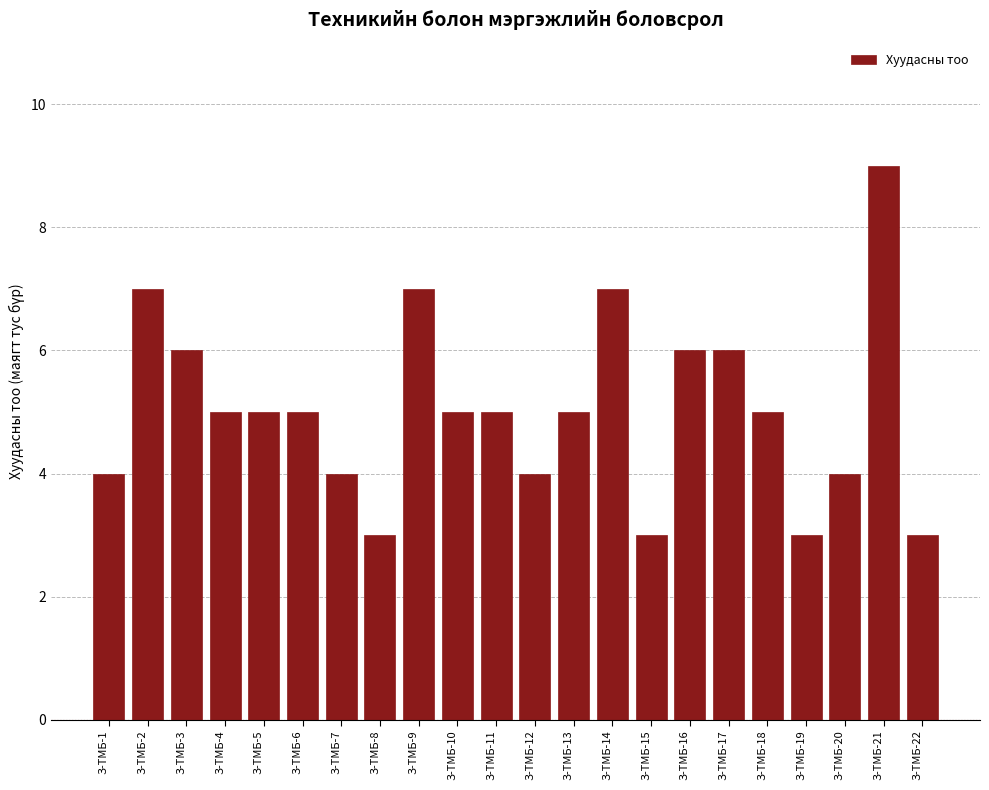

Reading right to left, list all the values displayed in this chart.

З-ТМБ-22=3	З-ТМБ-21=9	З-ТМБ-20=4	З-ТМБ-19=3	З-ТМБ-18=5	З-ТМБ-17=6	З-ТМБ-16=6	З-ТМБ-15=3	З-ТМБ-14=7	З-ТМБ-13=5	З-ТМБ-12=4	З-ТМБ-11=5	З-ТМБ-10=5	З-ТМБ-9=7	З-ТМБ-8=3	З-ТМБ-7=4	З-ТМБ-6=5	З-ТМБ-5=5	З-ТМБ-4=5	З-ТМБ-3=6	З-ТМБ-2=7	З-ТМБ-1=4